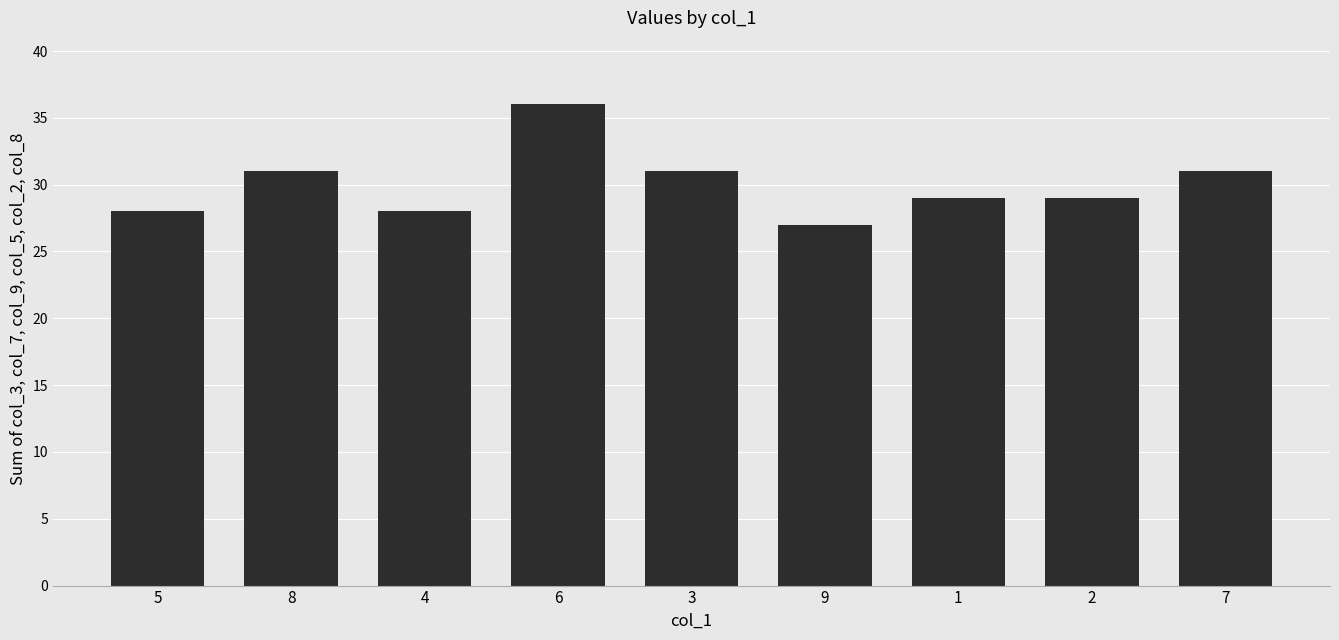

What is the greatest value displayed?

36